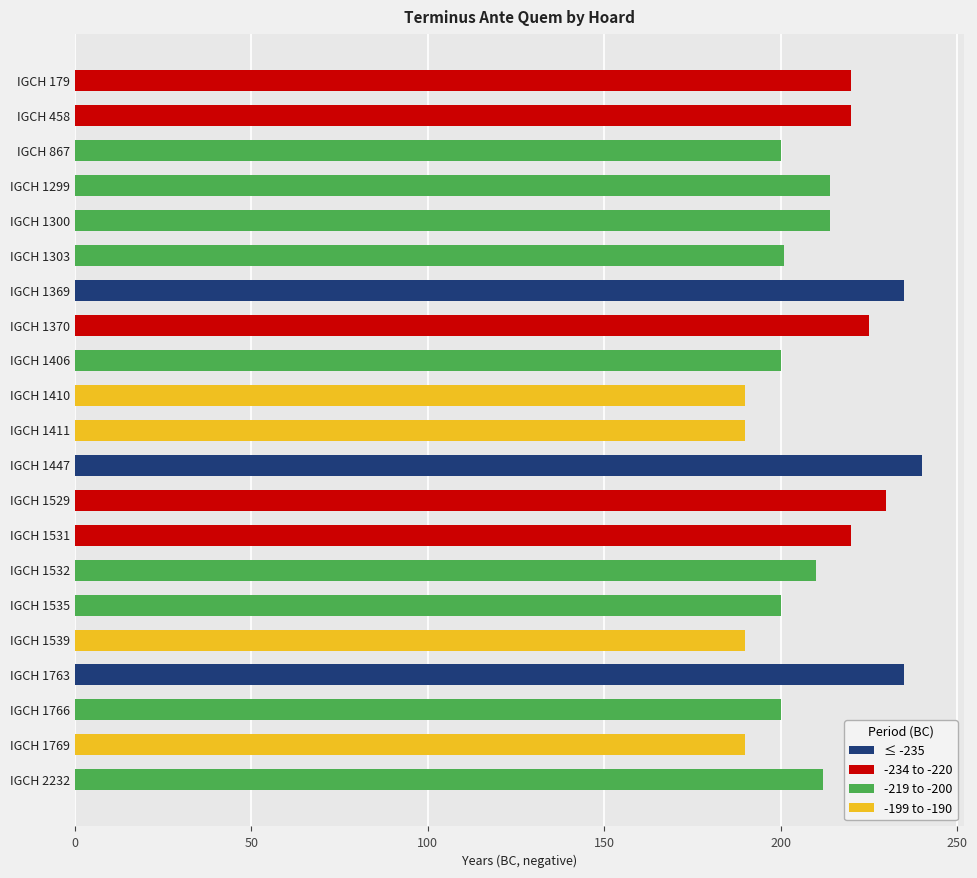

List the labels in order of value, largest first.

IGCH 1447, IGCH 1369, IGCH 1763, IGCH 1529, IGCH 1370, IGCH 179, IGCH 458, IGCH 1531, IGCH 1299, IGCH 1300, IGCH 2232, IGCH 1532, IGCH 1303, IGCH 867, IGCH 1406, IGCH 1535, IGCH 1766, IGCH 1410, IGCH 1411, IGCH 1539, IGCH 1769